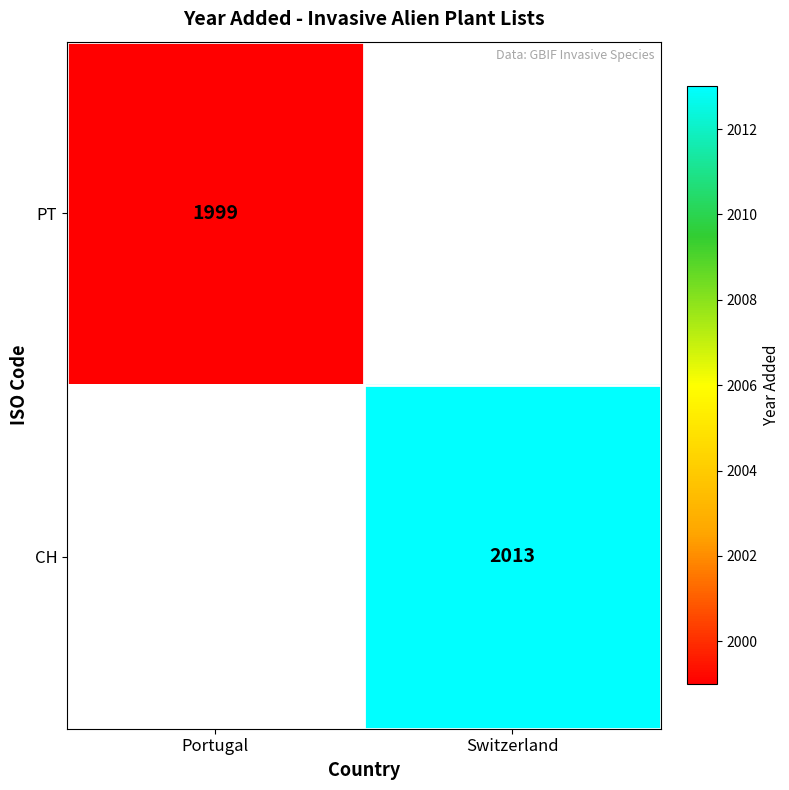

The PT series shows 1999 at Portugal. True or false?

True